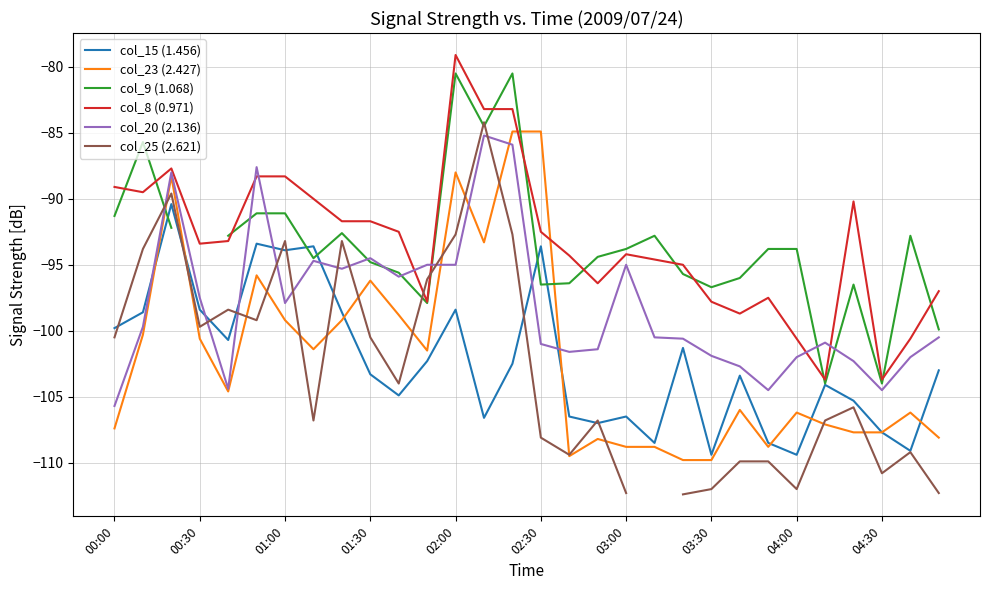

How many data points does each series have?

30